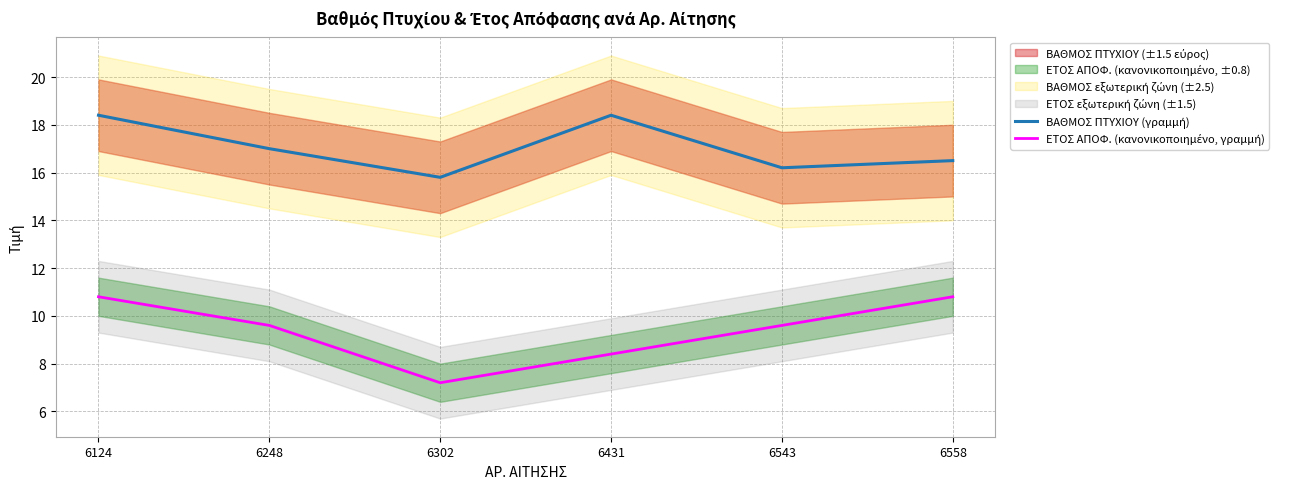

Between 6248 and 6431, which series saw the biggest shift?

ΒΑΘΜΟΣ ΠΤΥΧΙΟΥ (γραμμή)